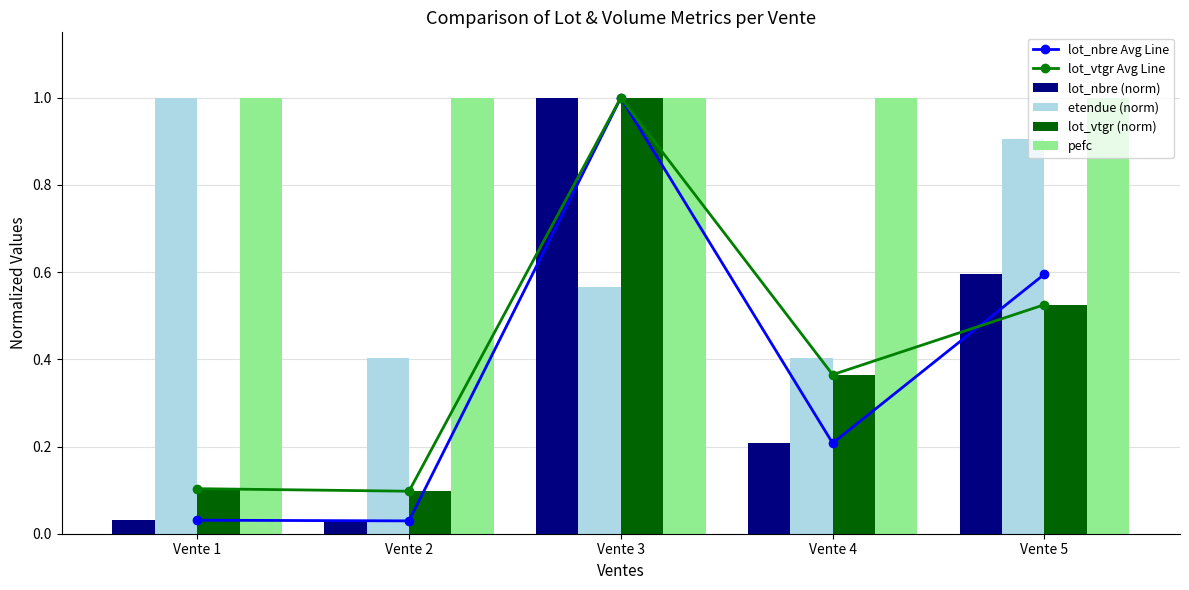

What is the difference between the second highest and second lowest values in the lot_vtgr (norm) series?

0.4